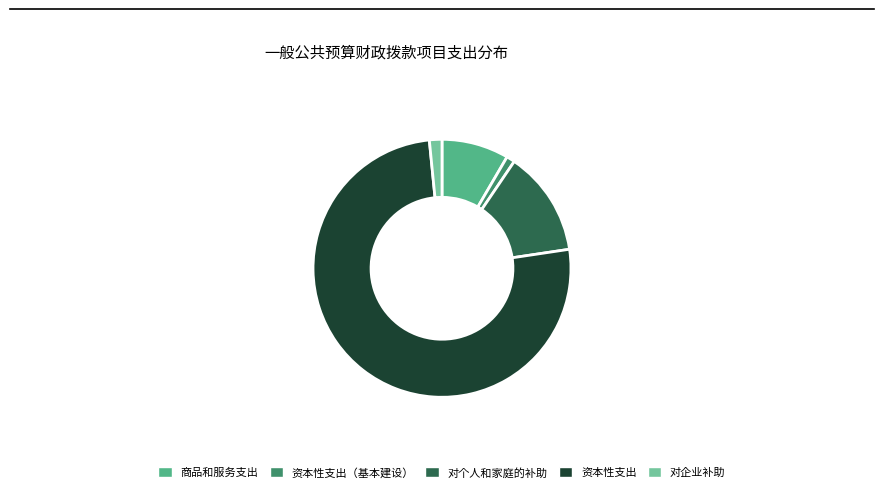

True or false: 资本性支出（基本建设） accounts for 16% of the total.

False